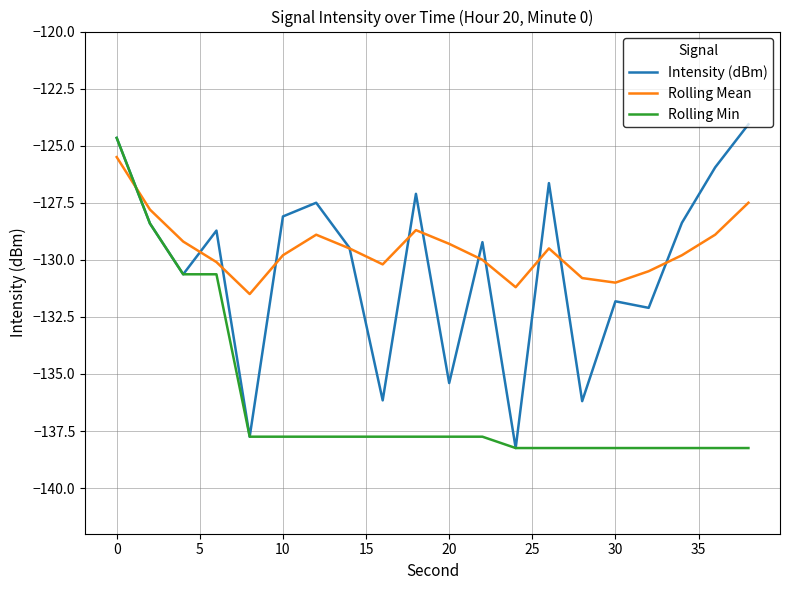

True or false: Rolling Mean and Rolling Min intersect in this chart.

True